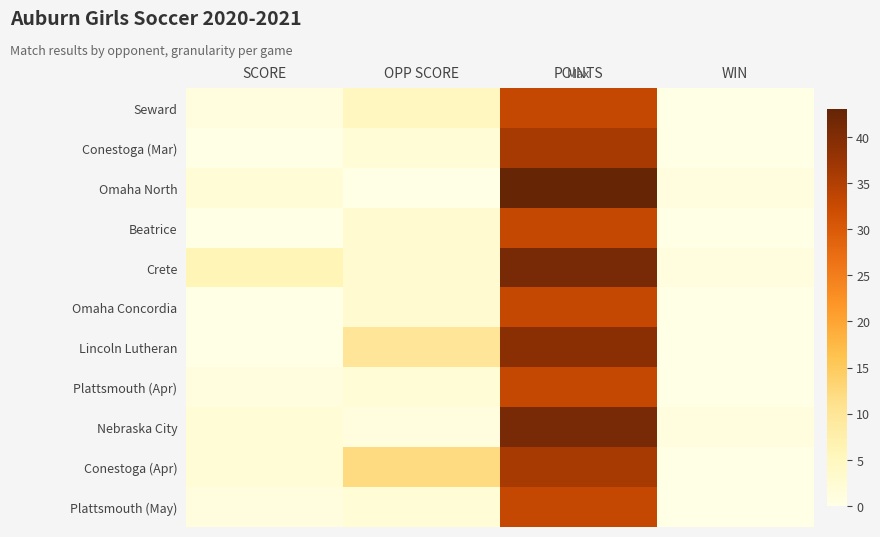

At which category does the chart reach its minimum across all series?

WIN